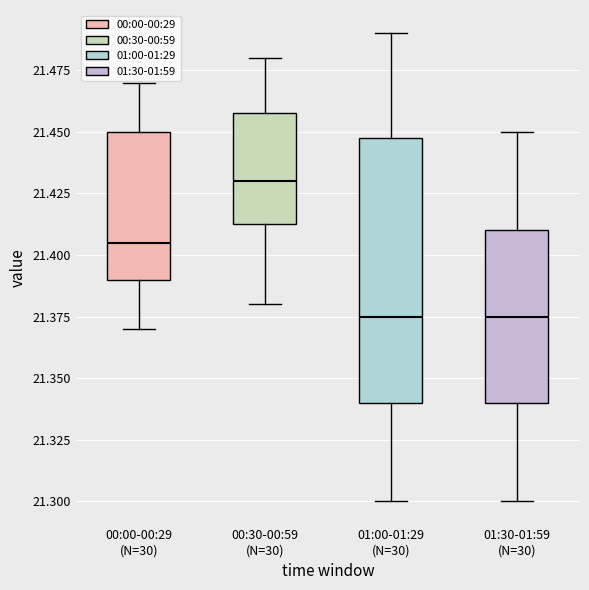

Comparing the boxes themselves (not the whiskers), which one is the tallest?

01:00-01:29 (N=30)